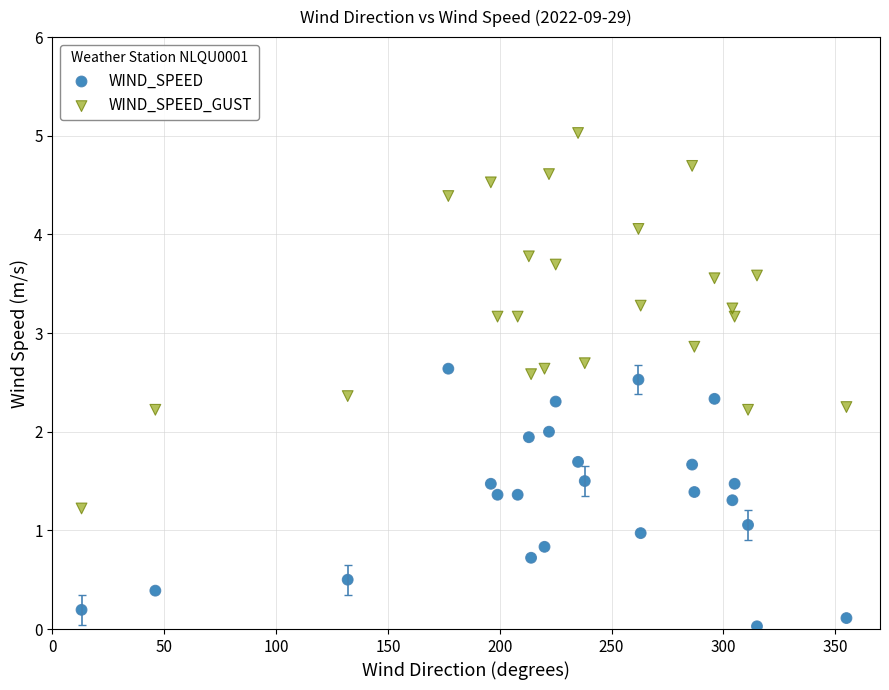

Across all data points, what is the range of X values (max minus min)?

342.0